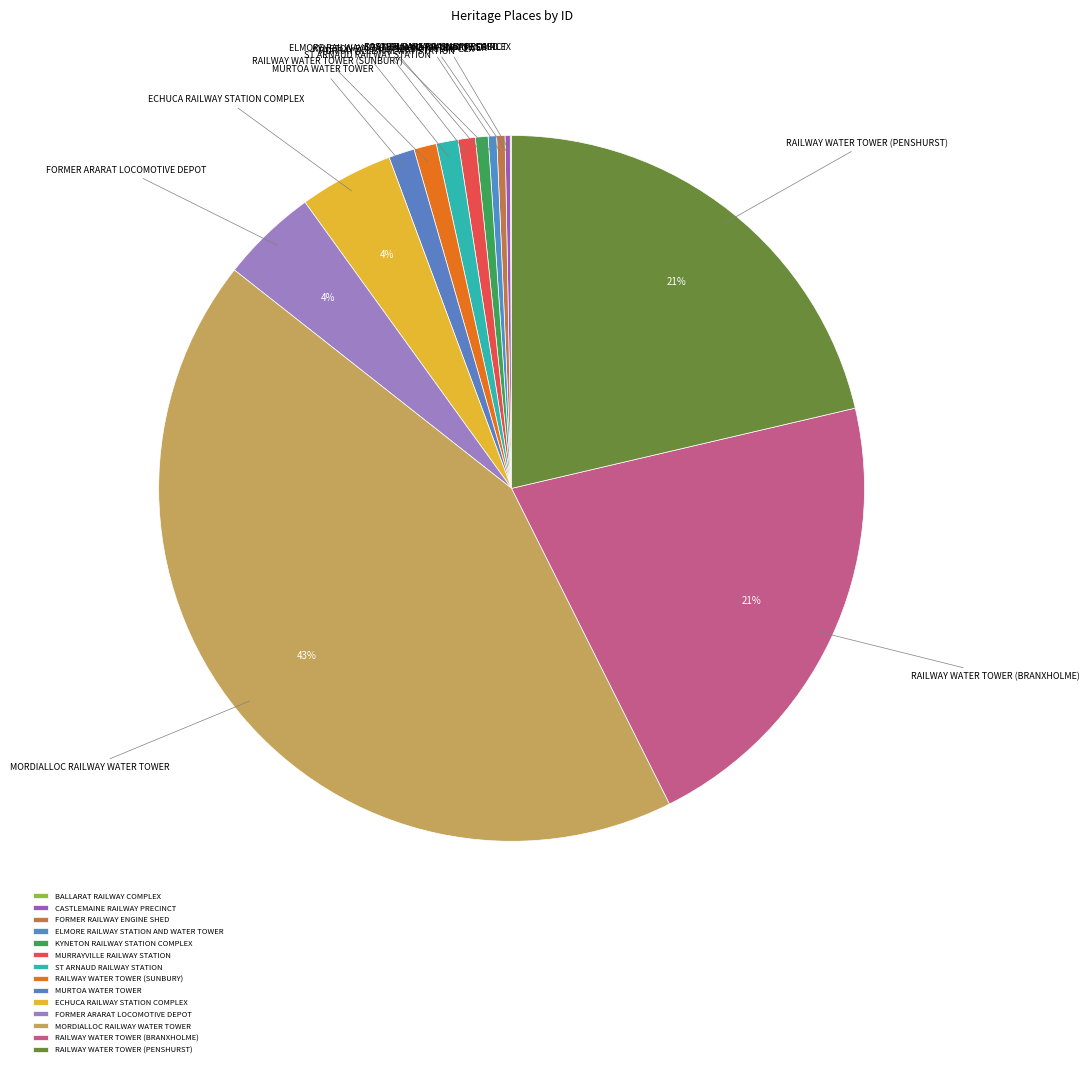

What is the ratio of the value at ST ARNAUD RAILWAY STATION to the value at RAILWAY WATER TOWER (SUNBURY)?

1.0